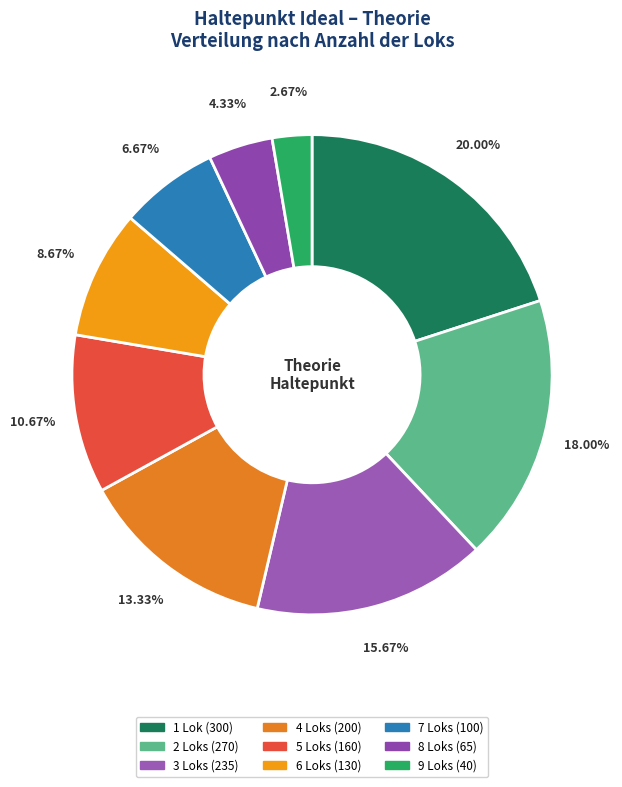

How many segments does this pie chart have?

9